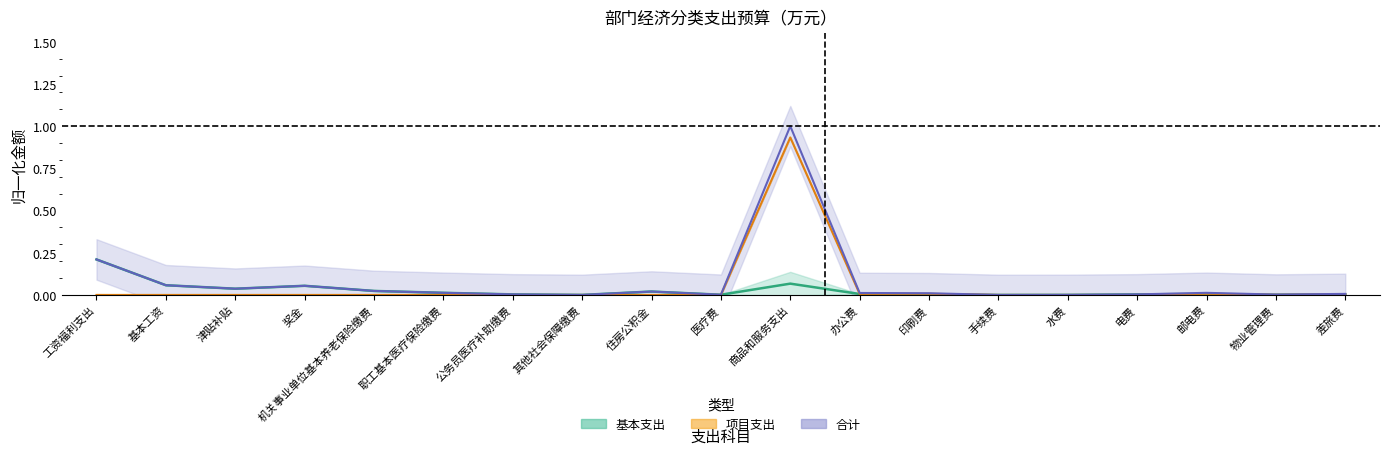

How many data points in 项目支出 are above 0?

6